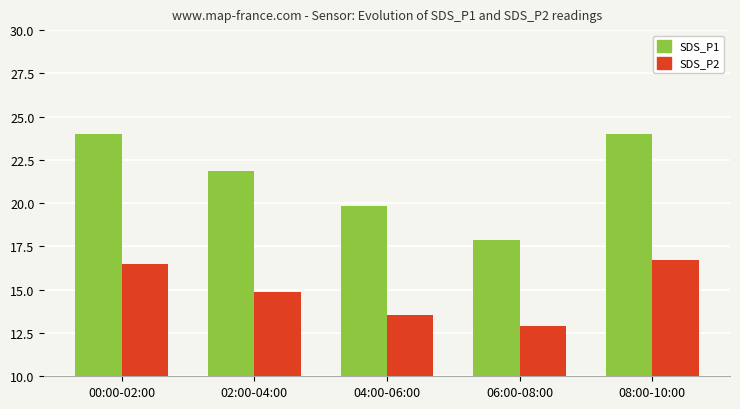

Which series has the largest total across all categories?

SDS_P1